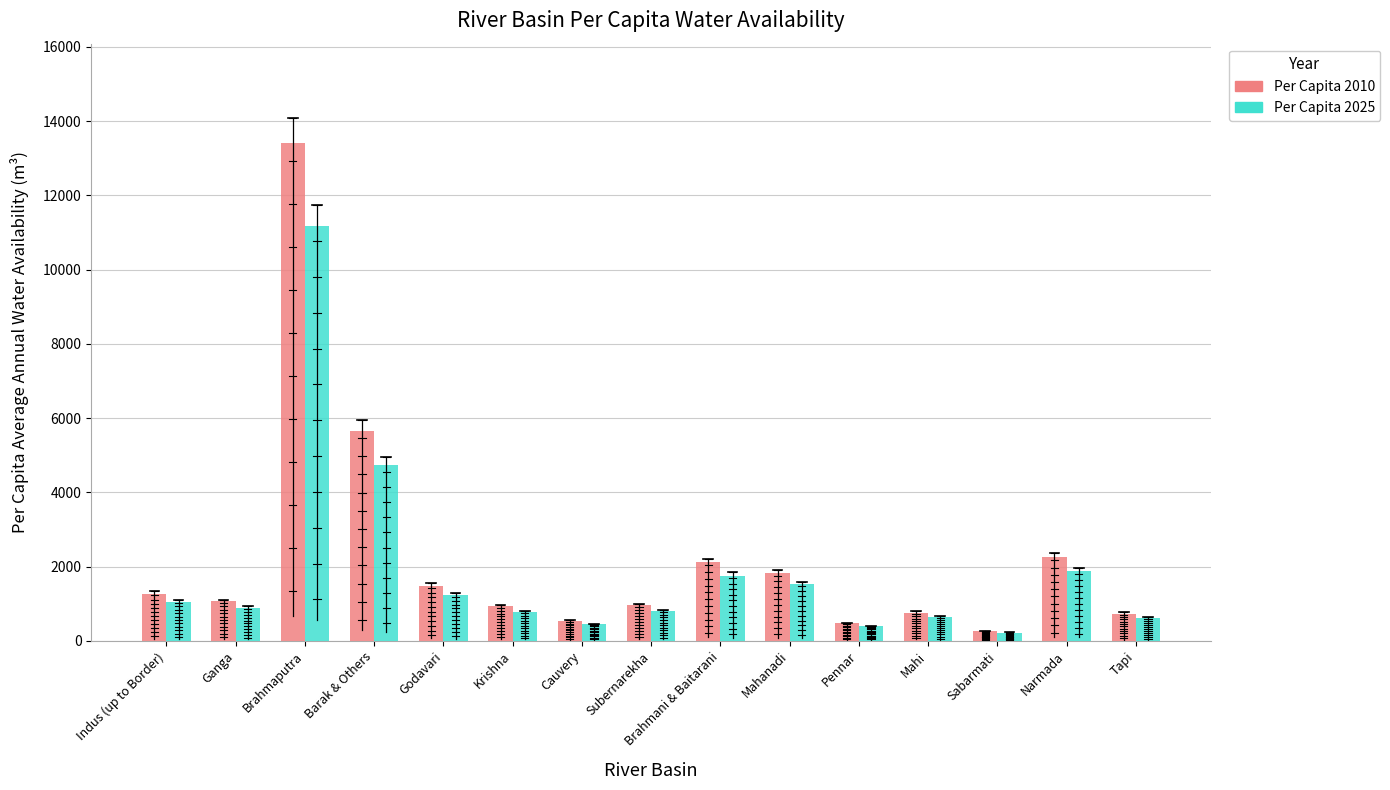

Which series has the largest range (max minus min)?

Per Capita 2010